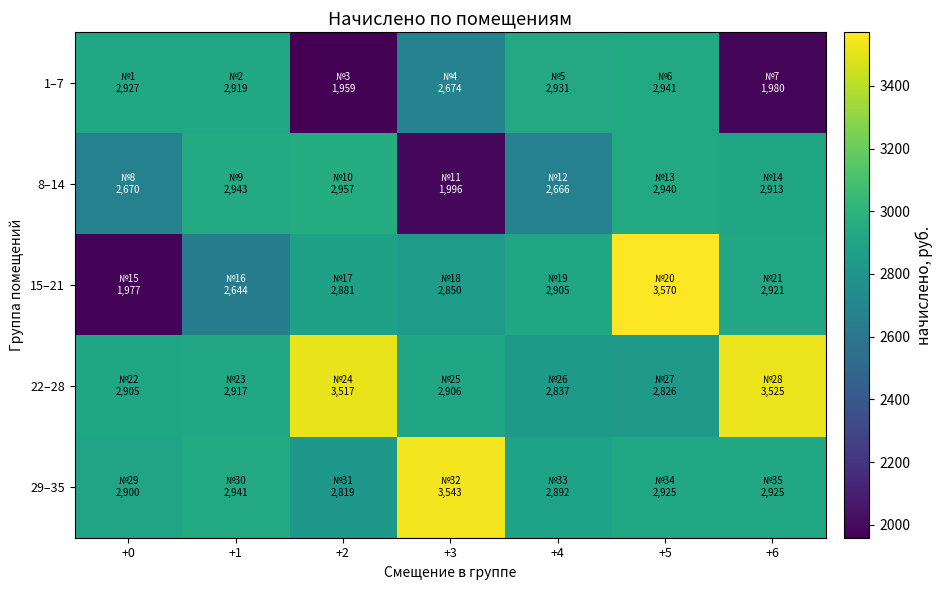

At how many categories does at least one series exceed 2178?

7